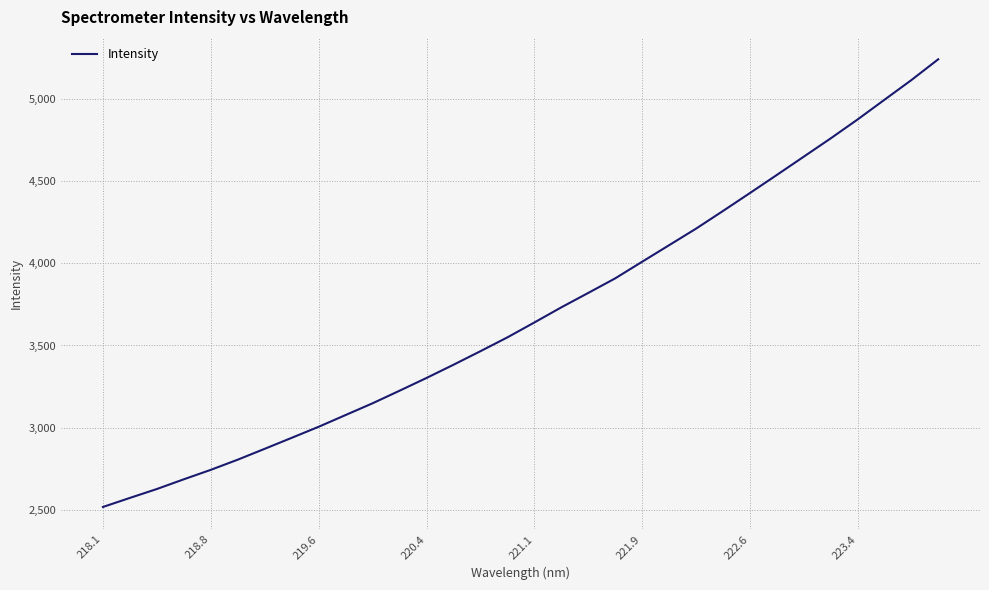

What is the difference between the maximum and minimum values?

2725.8